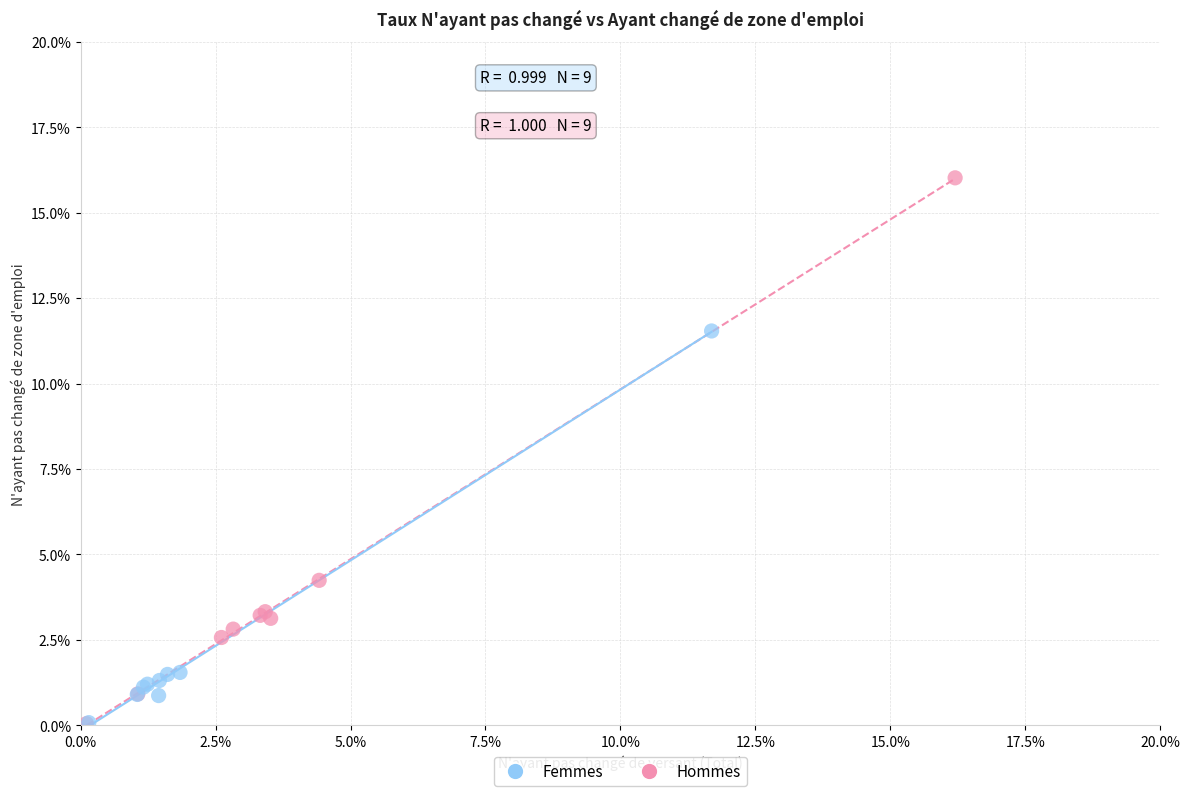

Which series contains the highest Y value?

Femmes